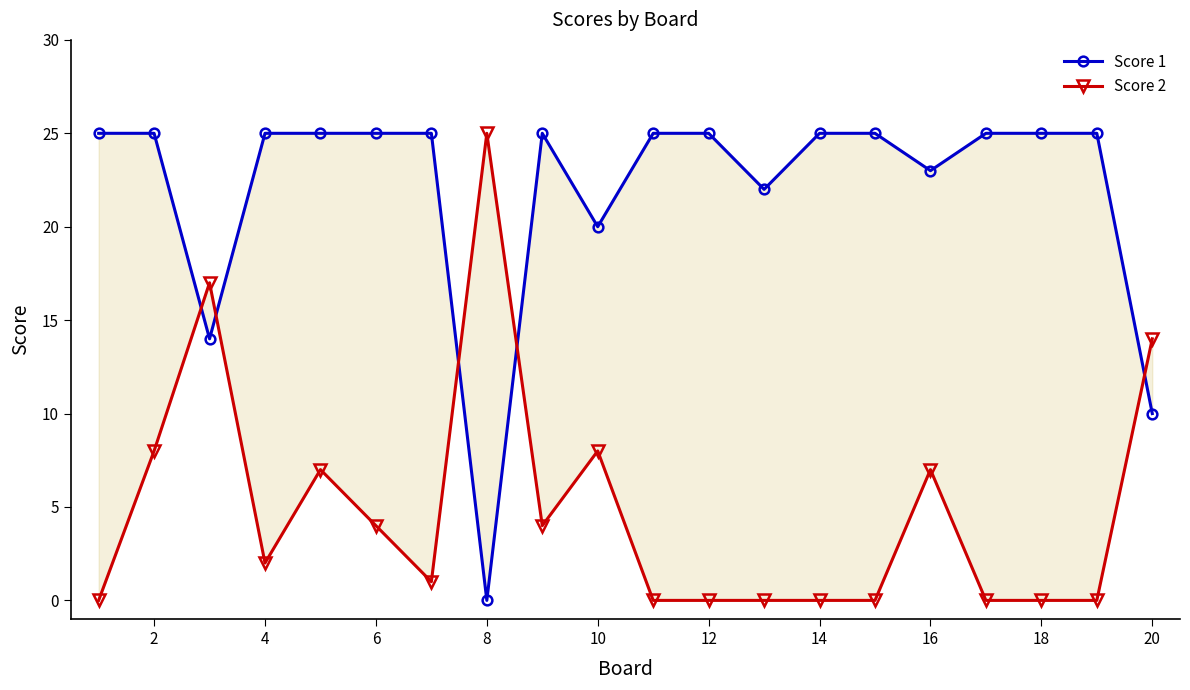

How many times do Score 1 and Score 2 cross each other?

5